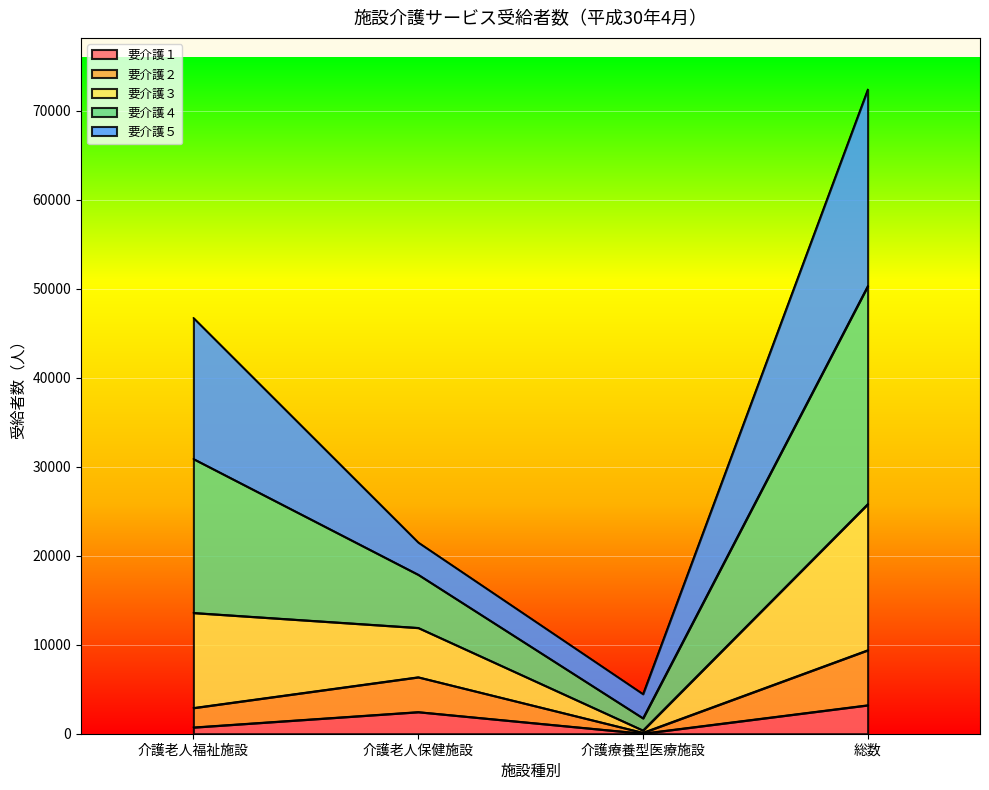

What is the total value across all series at 総数?

72381